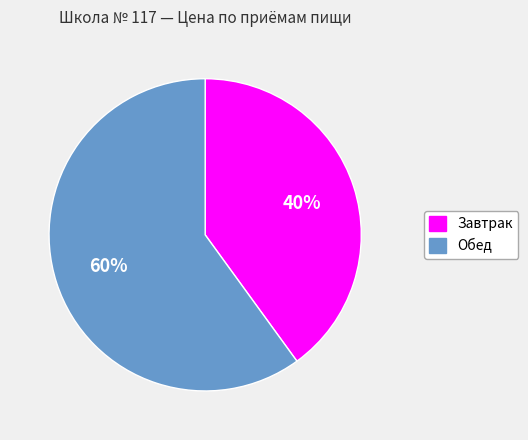

Which has a higher value, Завтрак or Обед?

Обед